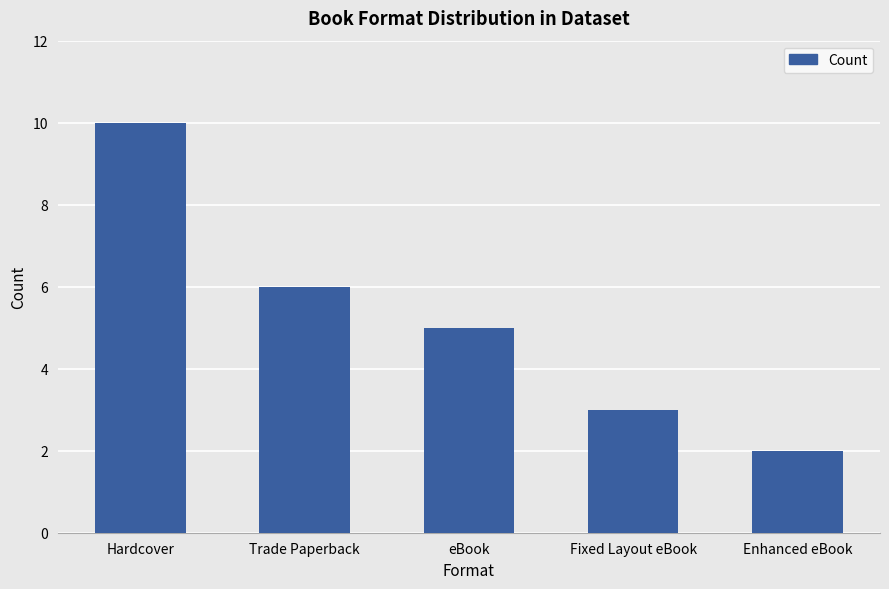

How many values are between 3 and 6?

3